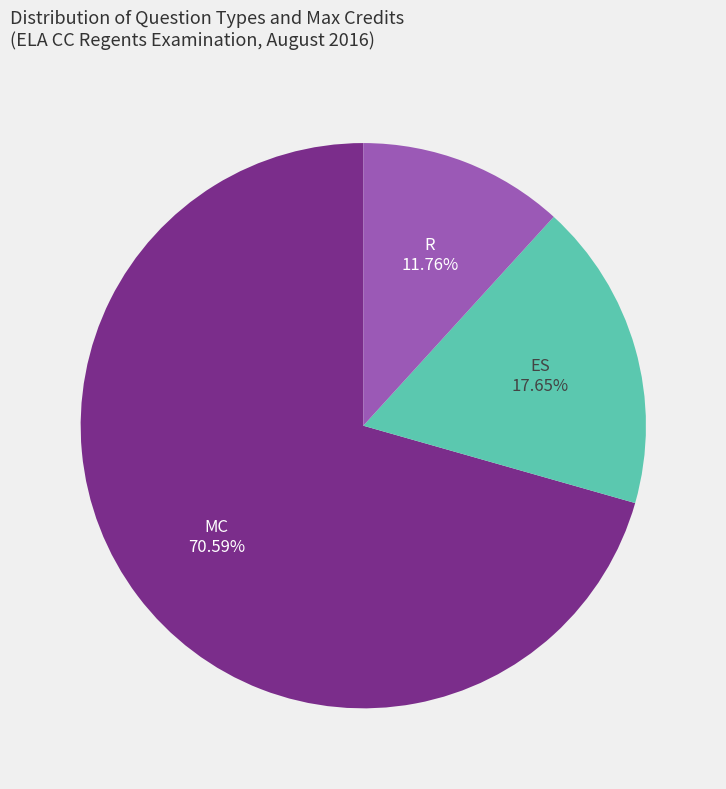

What is the total percentage of MC and R?

82.4%